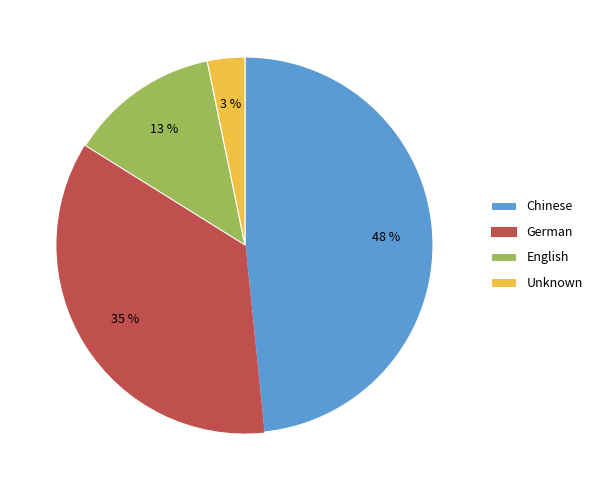

Is it true that English is 13% of the pie?

True